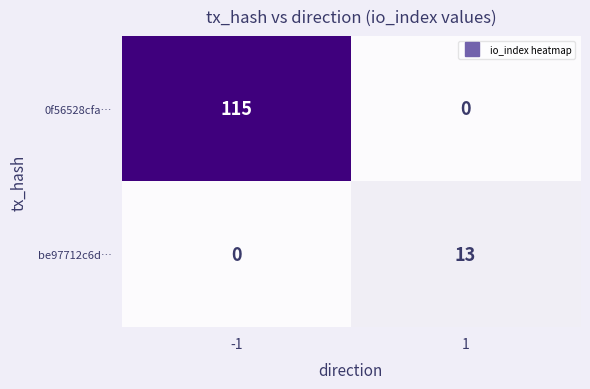

What is the approximate value of 0f56528cfa… at -1, to the nearest 10?

120